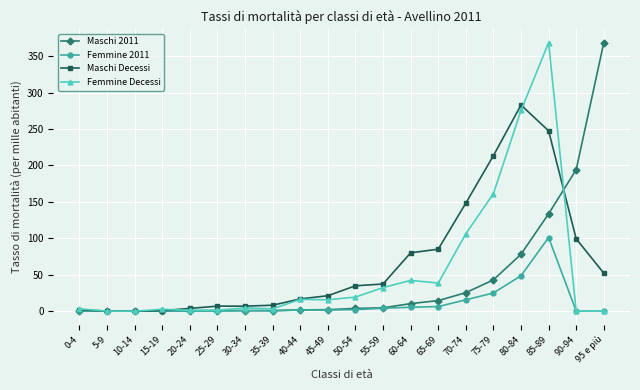

How many values in the Femmine Decessi series exceed 15?

10